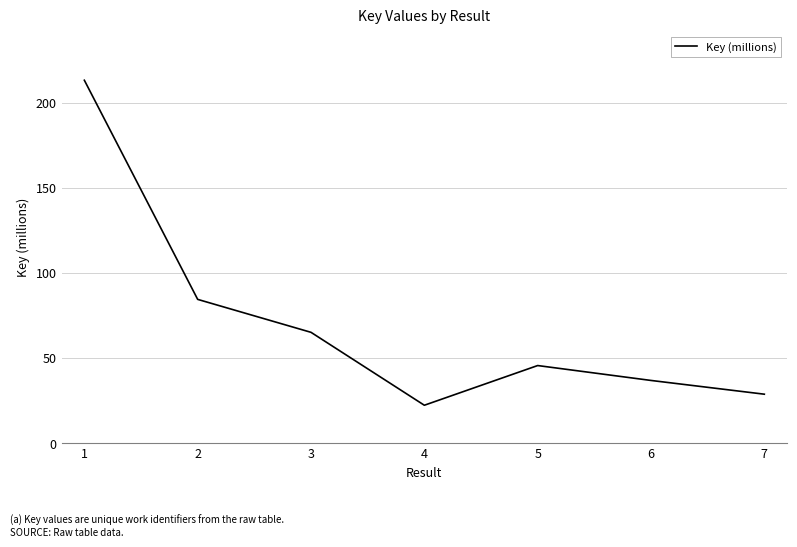

Where is the first local minimum?

4